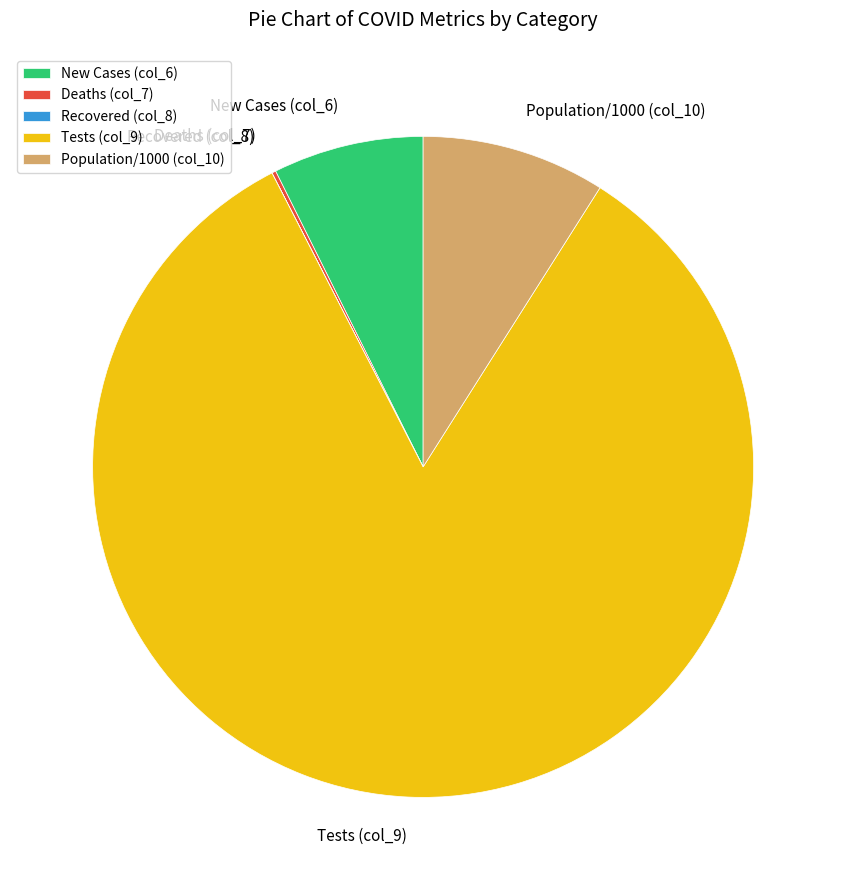

Which has a higher value, Population/1000 (col_10) or Tests (col_9)?

Tests (col_9)